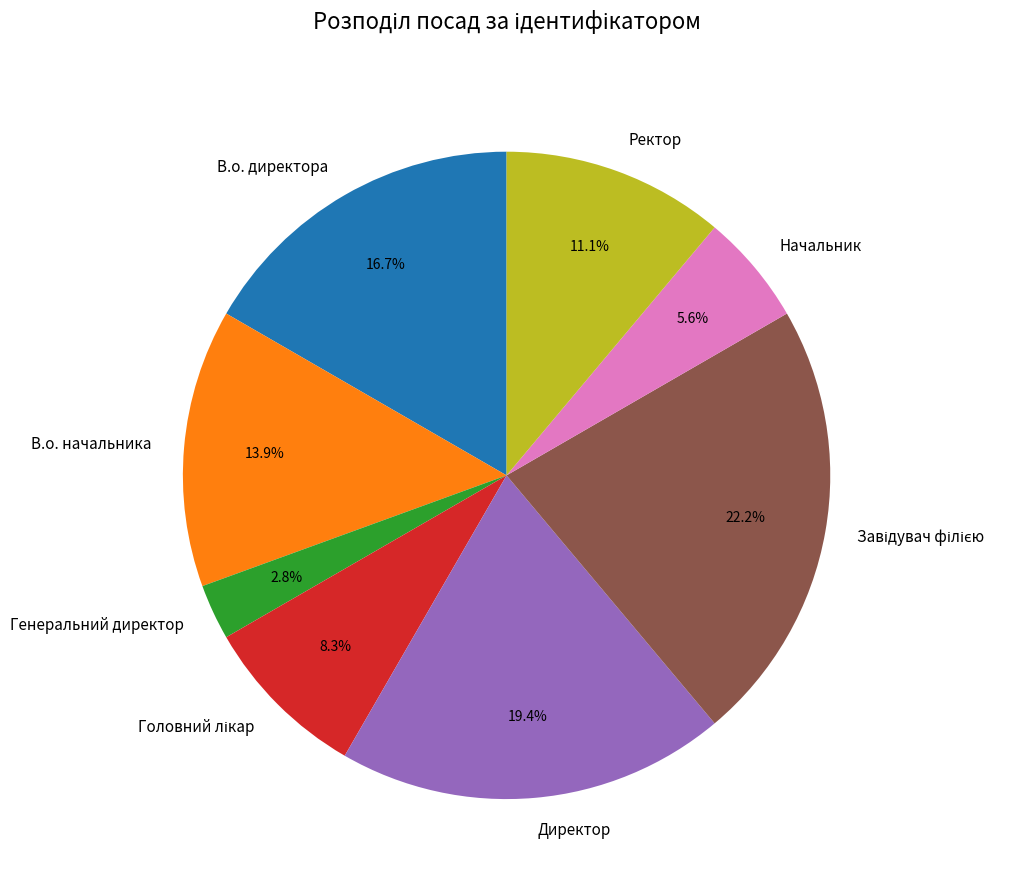

Do Директор and Ректор together represent more than half of the pie?

No